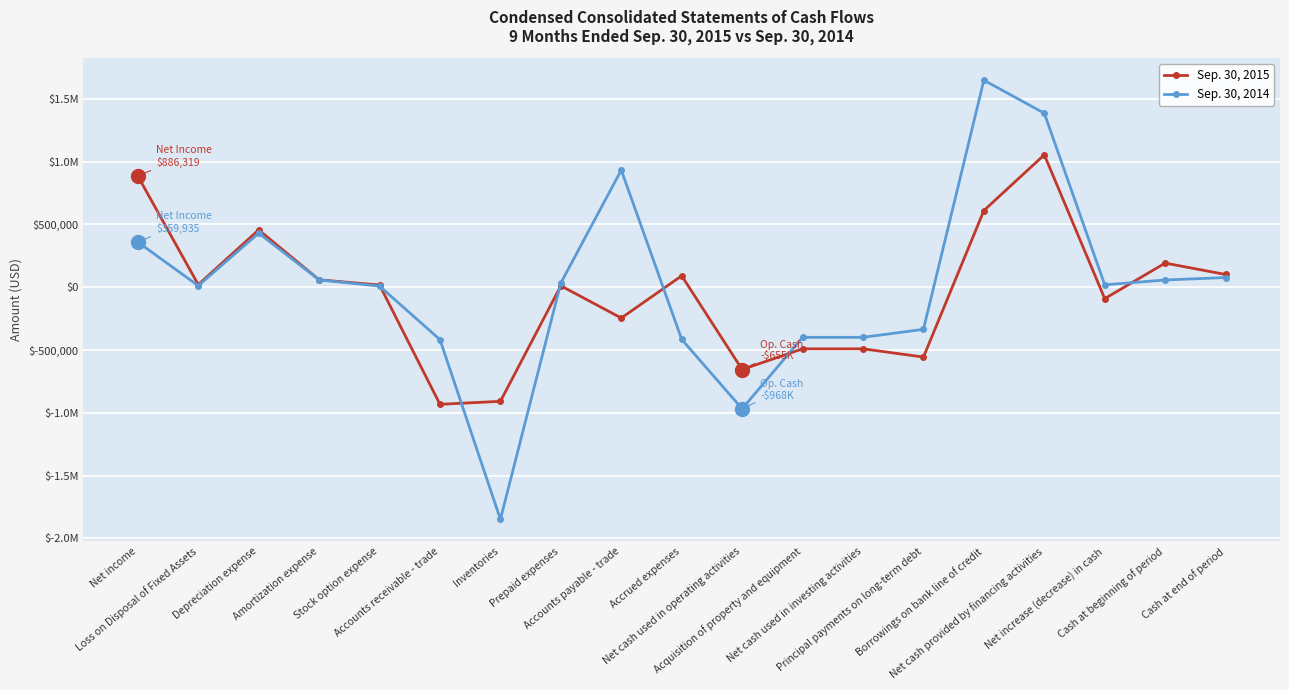

Reading right to left, what are all the values shown in this chart?

Sep. 30, 2015: 101775	192448	-90673	1054952	611000	-556048	-490341	-490341	-655284	91161	-245097	11467	-908560	-932311	18000	59328	456981	20656	886319
Sep. 30, 2014: 77213	57975	19238	1386211	1649000	-335289	-398816	-398816	-968157	-415195	933303	33901	-1848425	-417090	9000	58491	430988	12323	359935